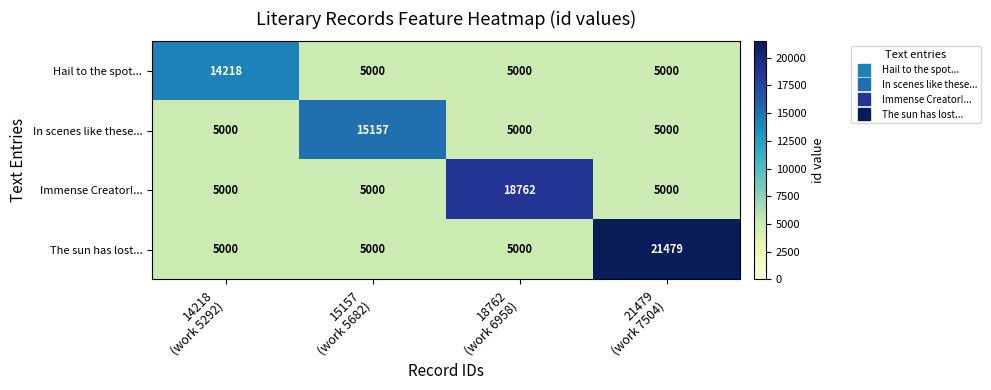

How many Immense Creator!... values are between 5000 and 18762?

4